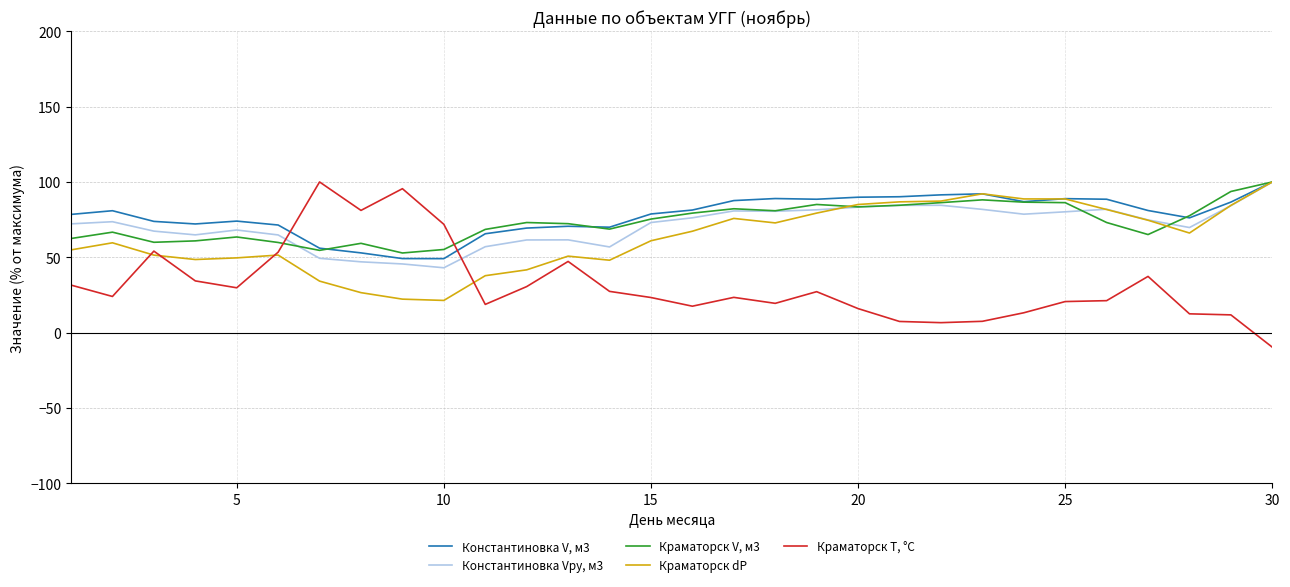

What is the sum of all Краматорск V, м3 values?

2205.7